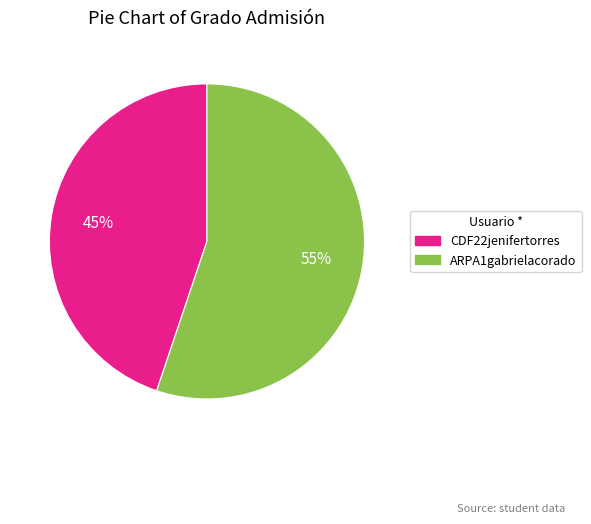

To the nearest percent, what percentage of the pie is CDF22jenifertorres?

45%